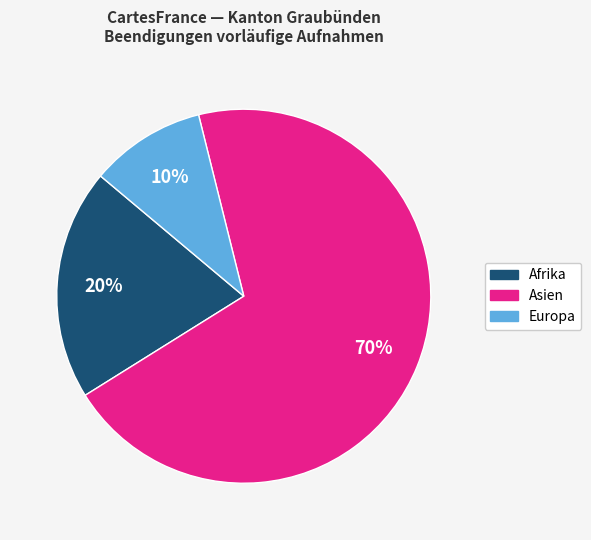

How many segments does this pie chart have?

3